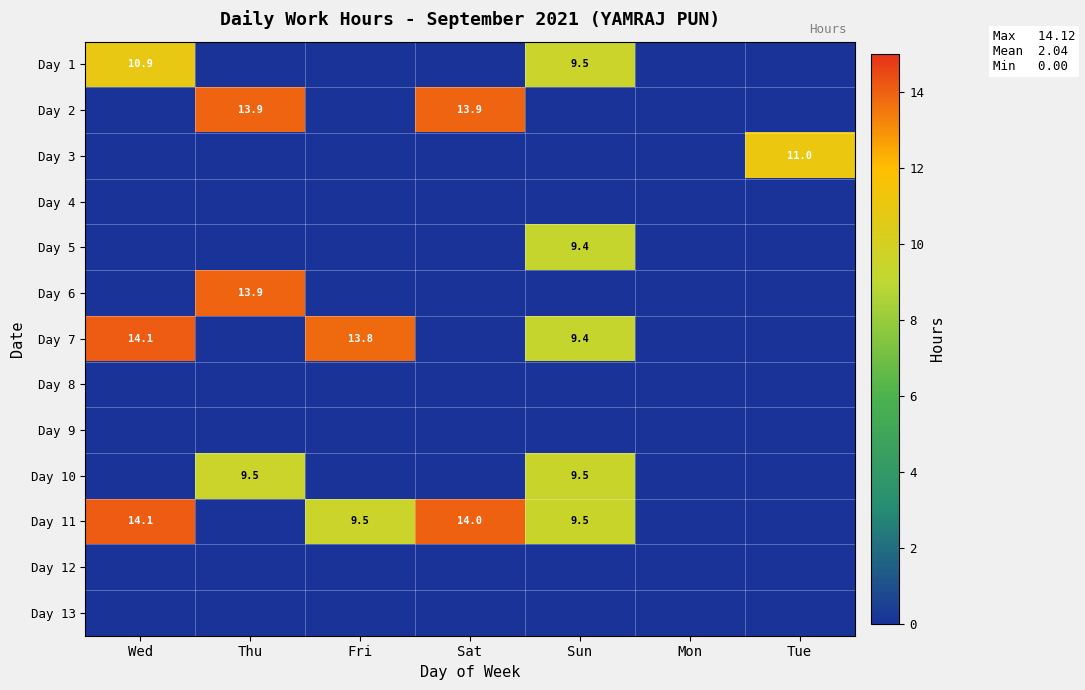

At how many categories does at least one series exceed 5?

6